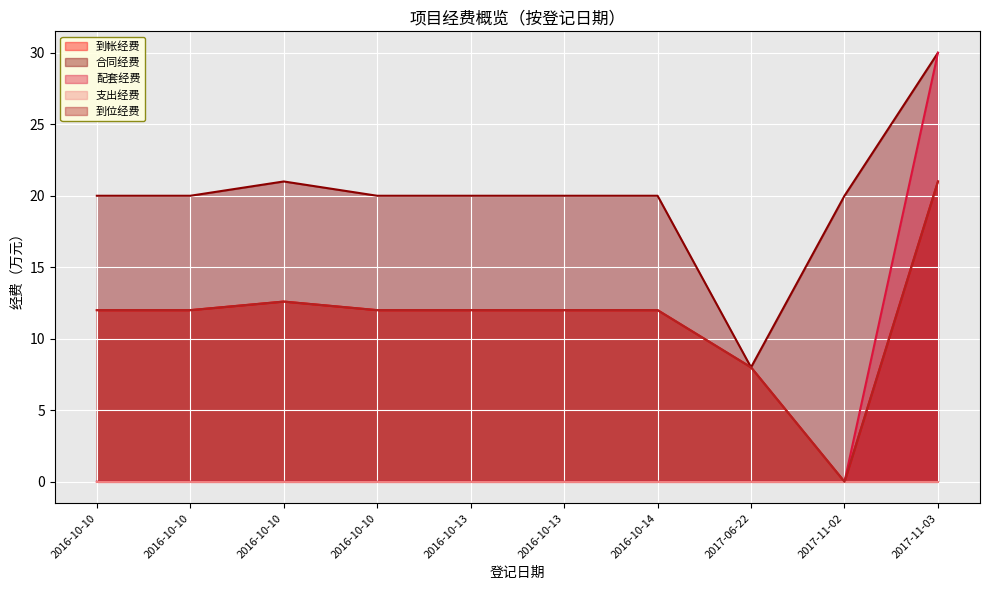

What is the label of the 6th point from the left?

2016-10-13